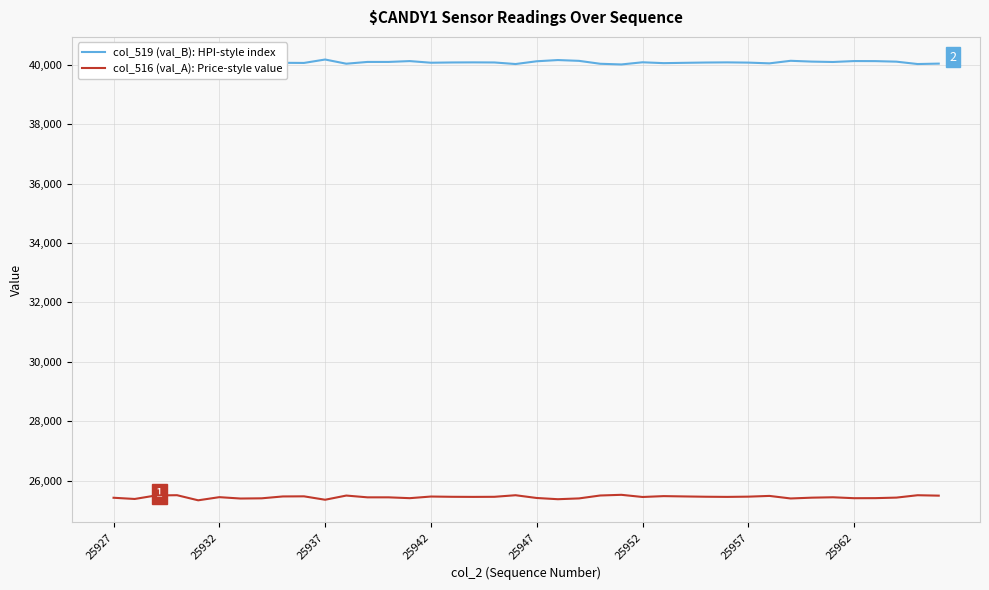

Which series has the largest range (max minus min)?

col_519 (val_B): HPI-style index